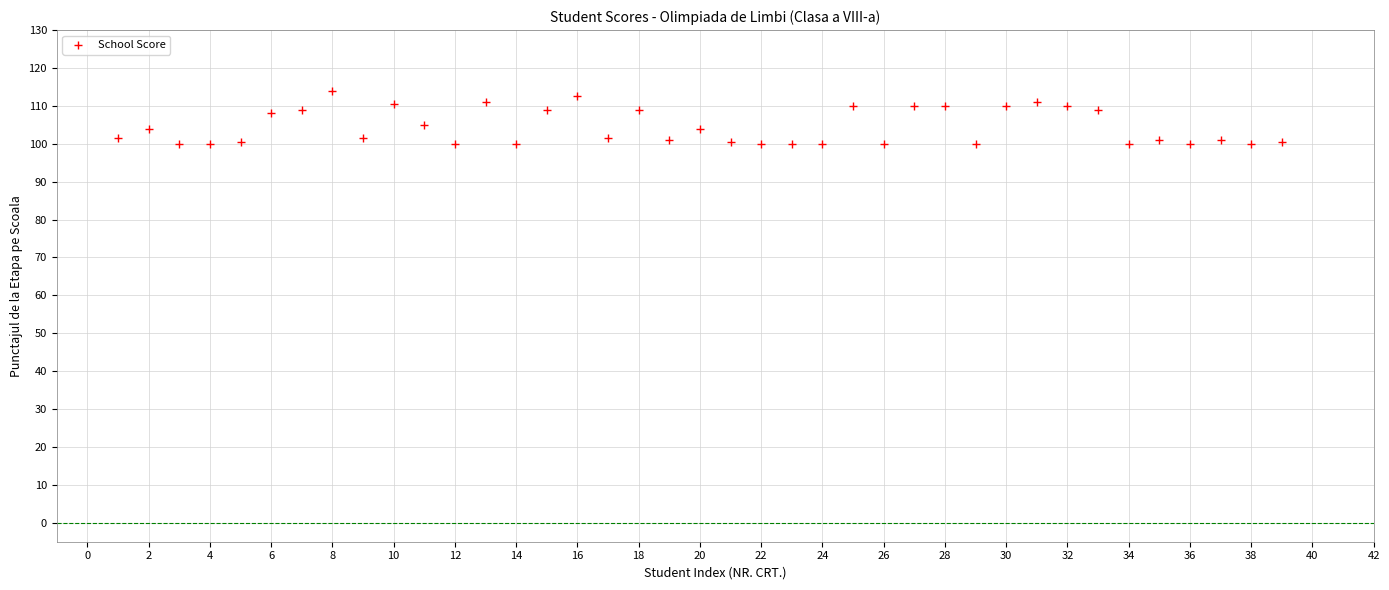

What is the range of X values (max minus min)?

38.0